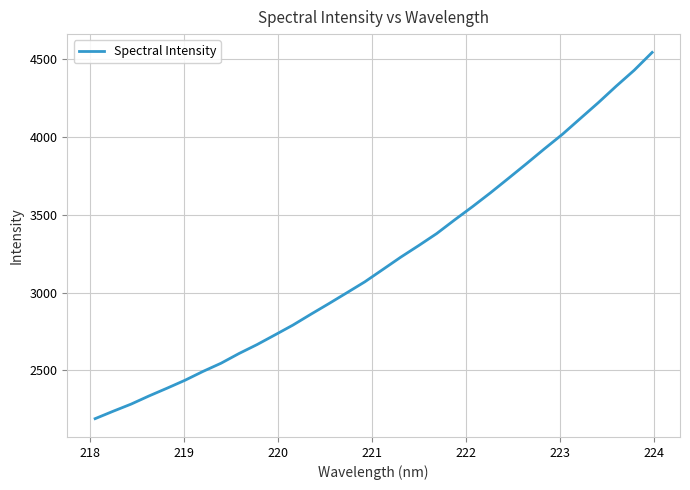

What is the average value?

3200.1